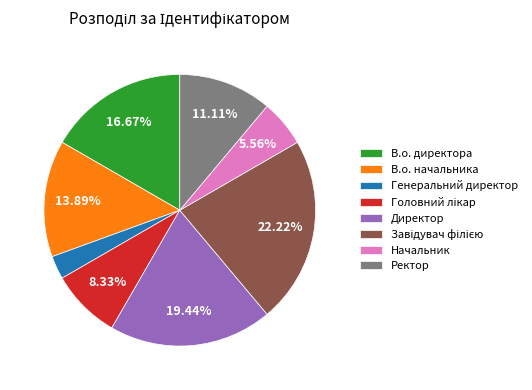

True or false: Ректор accounts for 17% of the total.

False